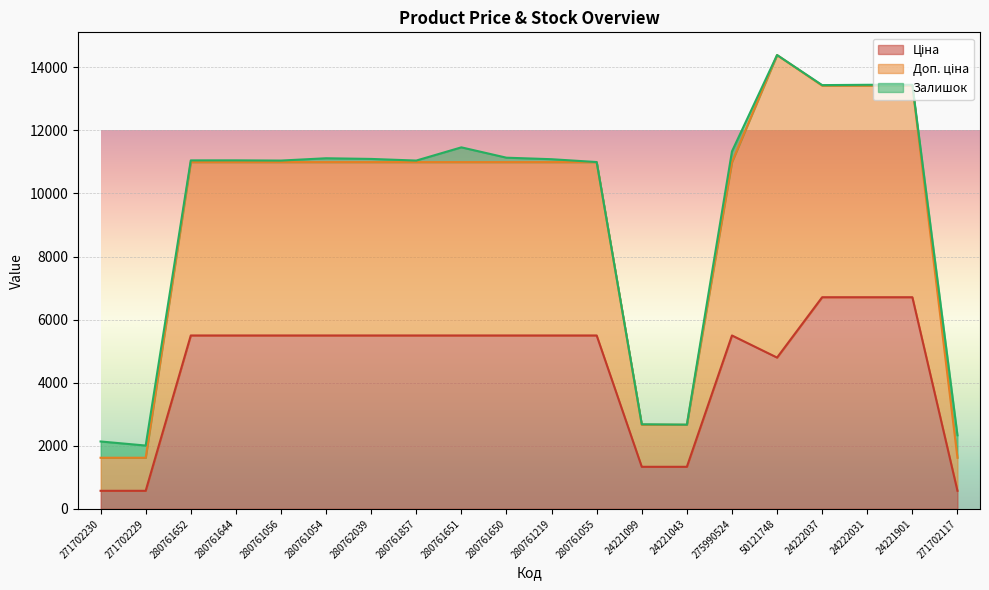

What are all the series names shown in the legend?

Ціна, Доп. ціна, Залишок